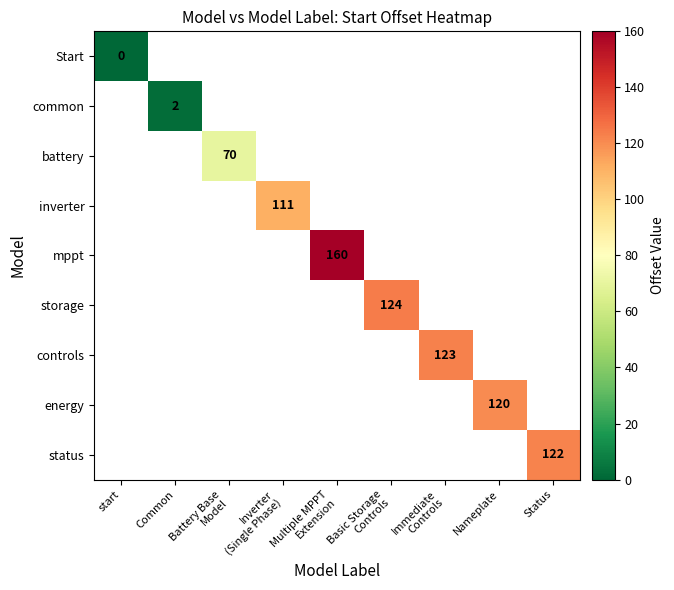

At how many categories does at least one series exceed 78?

6